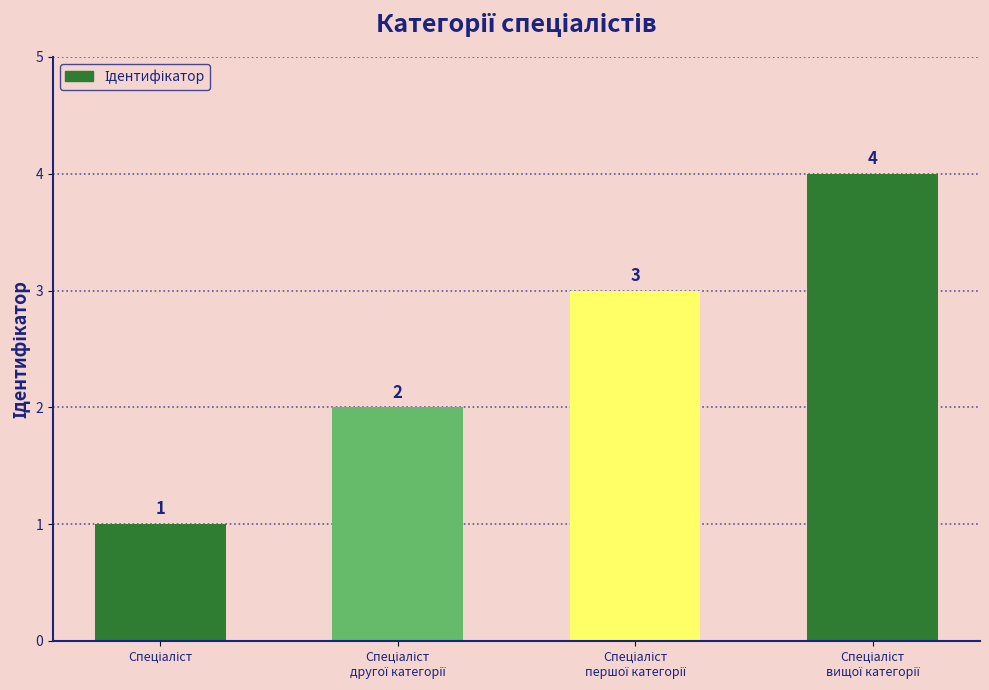

Reading right to left, list all the values displayed in this chart.

4	3	2	1